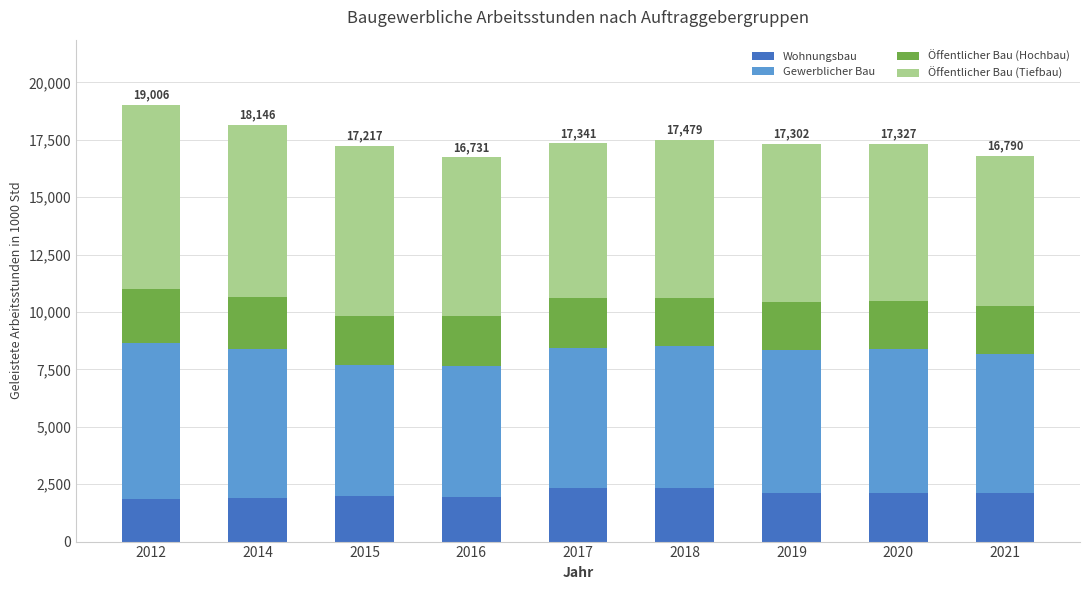

The Wohnungsbau series shows 2120.1 at 2019. True or false?

True